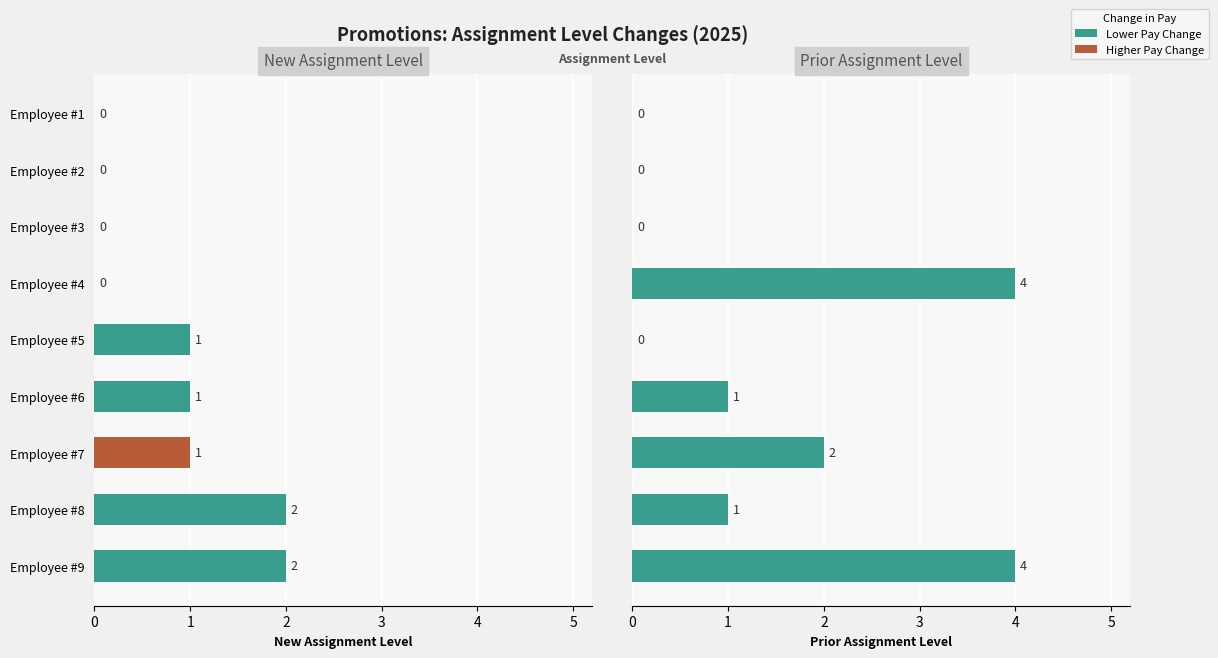

List the series in order of their peak value, lowest first.

New Assignment Level, Prior Assignment Level